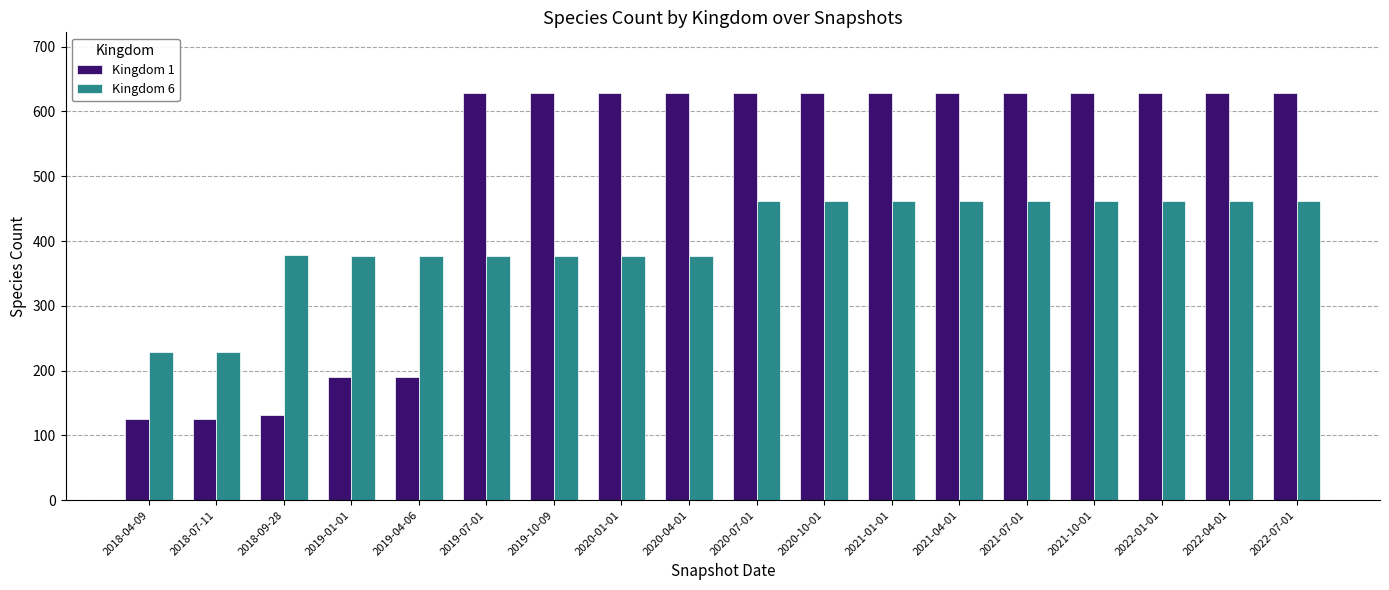

What is the total value across all series at 2021-01-01?

1090